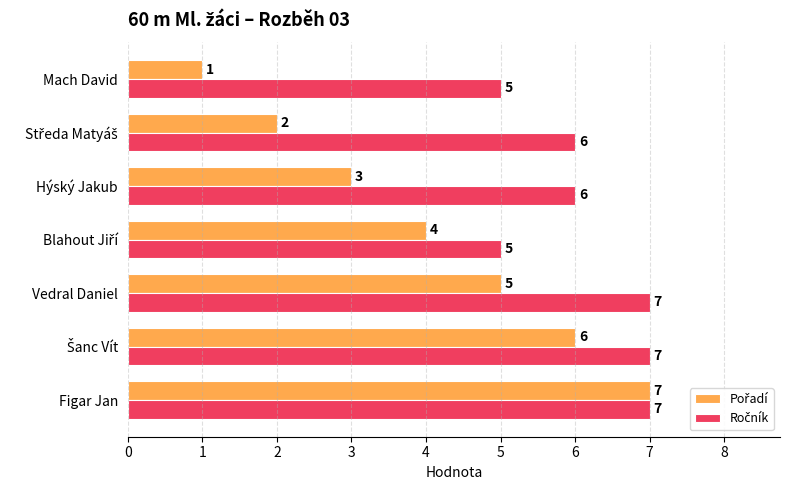

What is the total value across all series at Hýský Jakub?

9